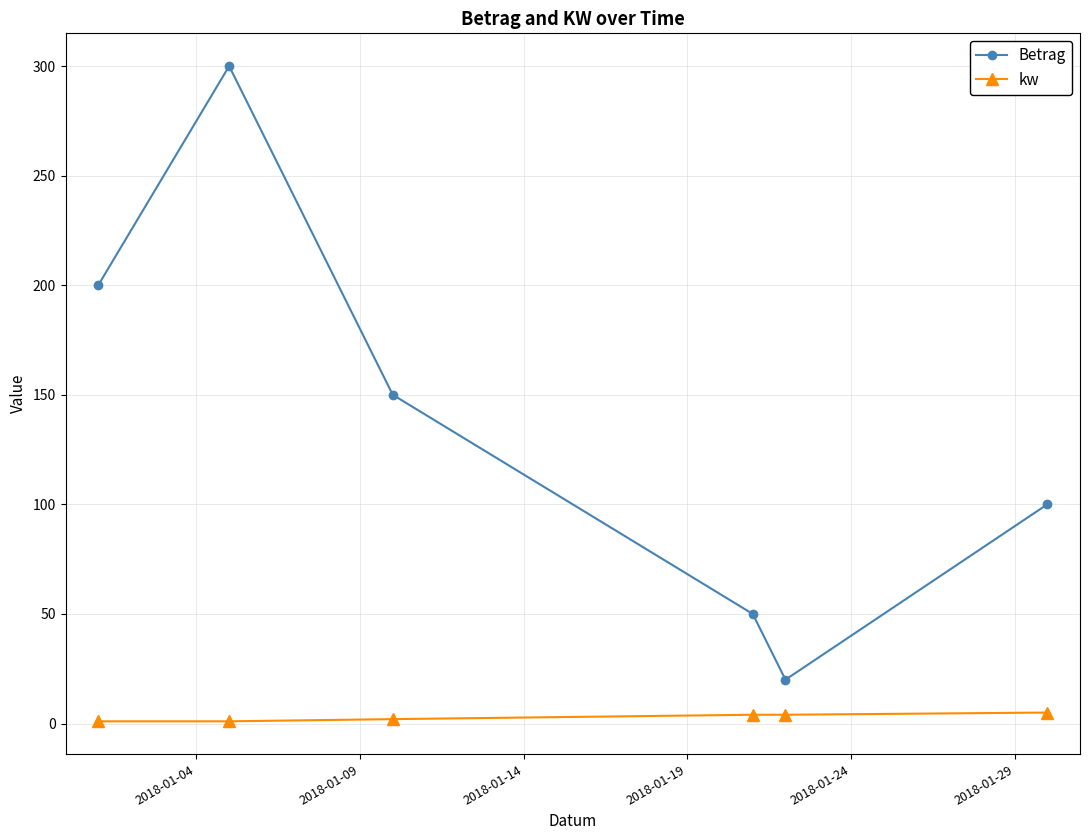

What is the minimum value shown in the chart?

1